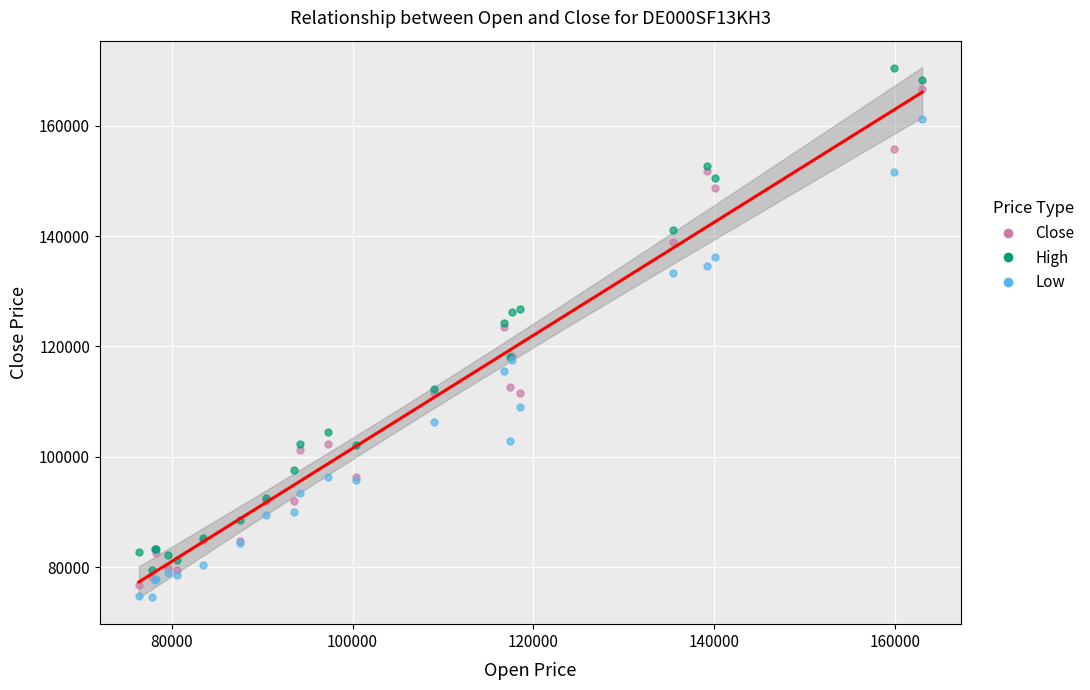

What is the X range (max minus min) for the scatter plot?

86620